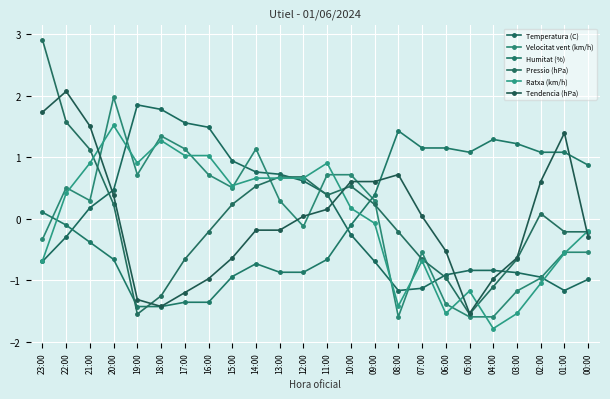

How many values in the Temperatura (C) series exceed 0?

11